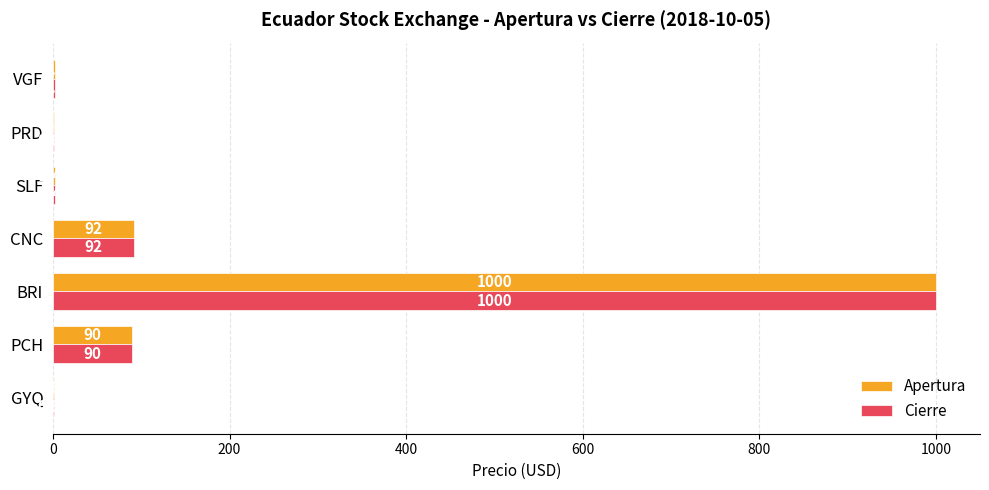

How many data points does each series have?

7